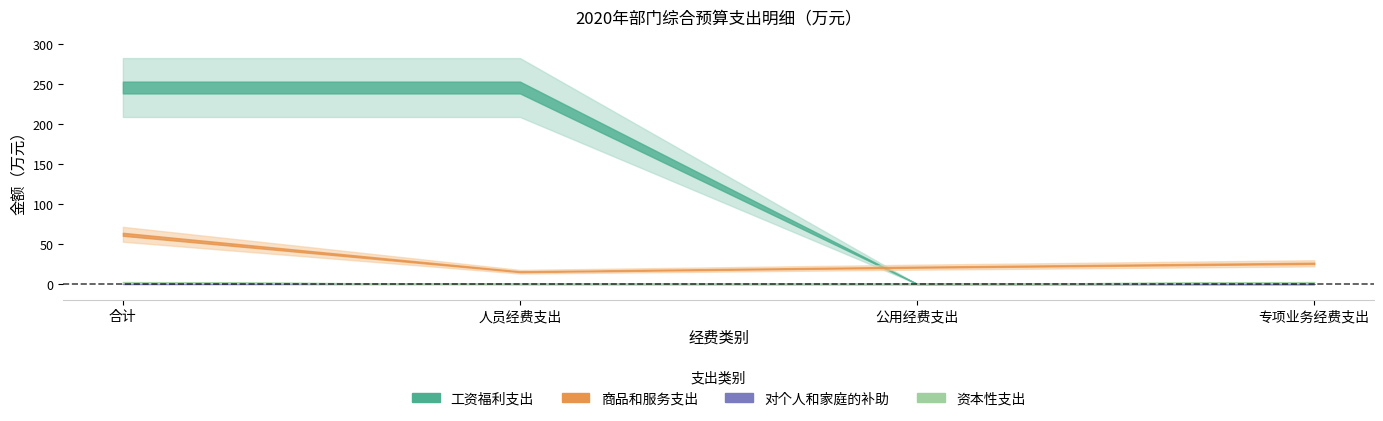

Which series has the largest total across all categories?

工资福利支出